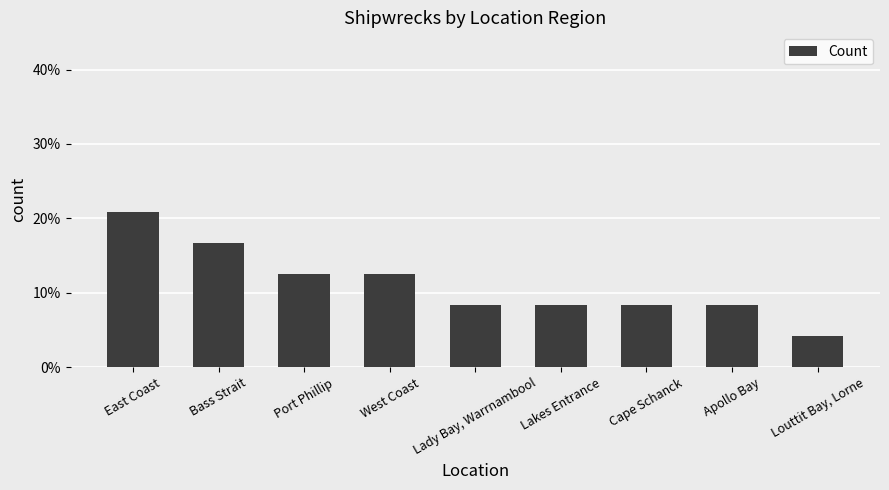

What is the maximum value shown in the chart?

20.8